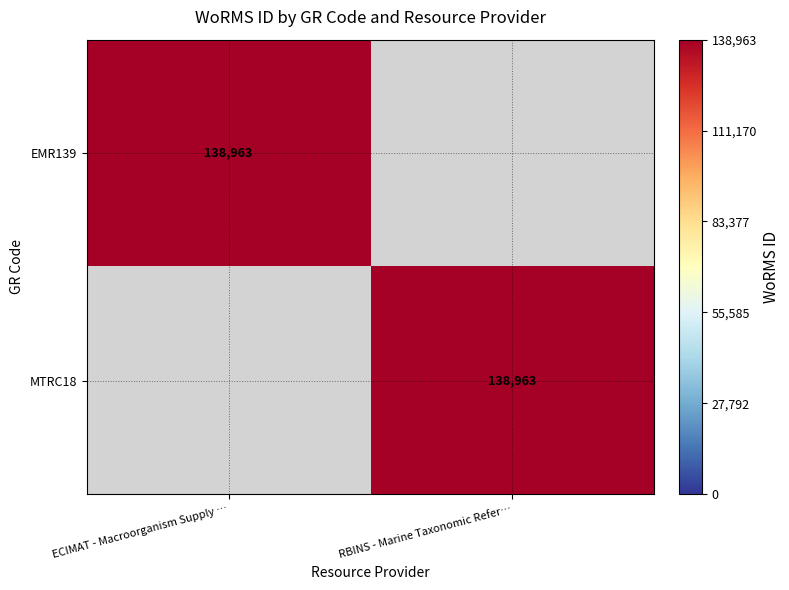

The value of EMR139 at ECIMAT - Macroorganism Supply … is 138963. True or false?

True